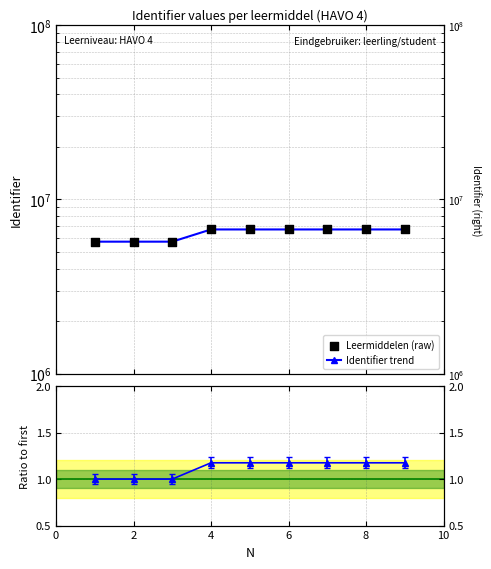

Which series has the largest Y range (max minus min)?

Identifier trend